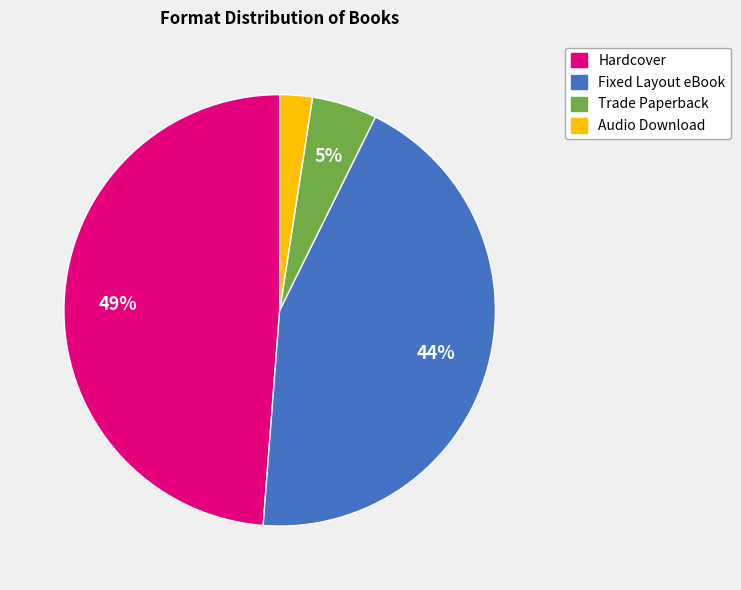

Combined, do Audio Download and Fixed Layout eBook account for over 50%?

No